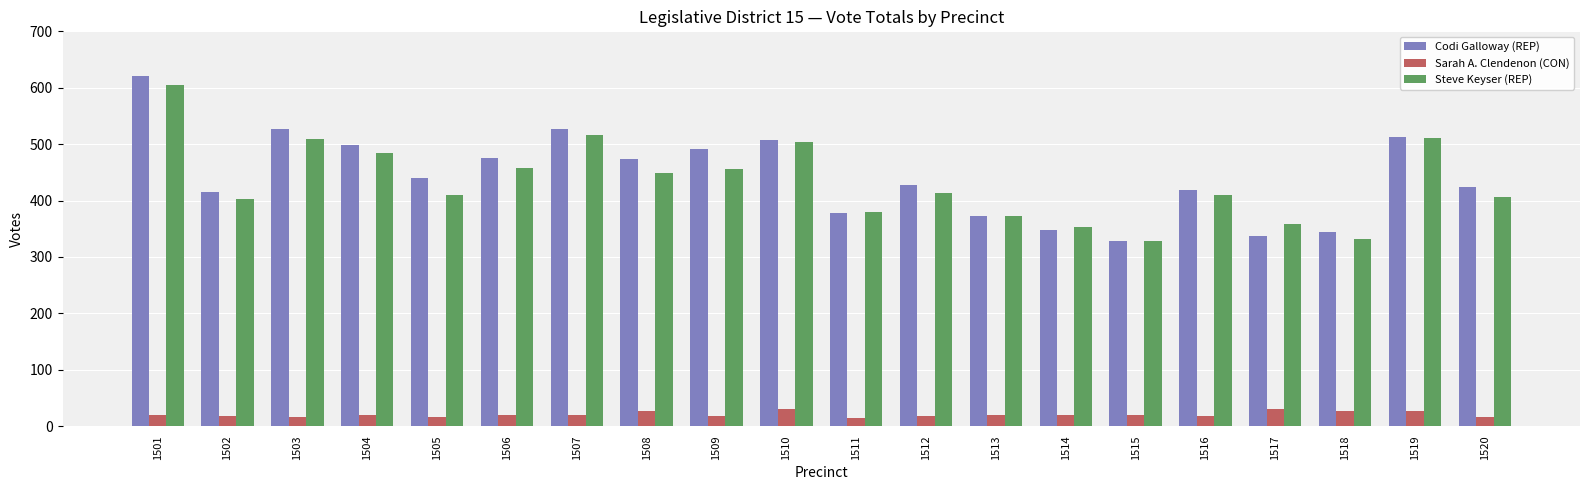

Does the chart contain any negative values?

No